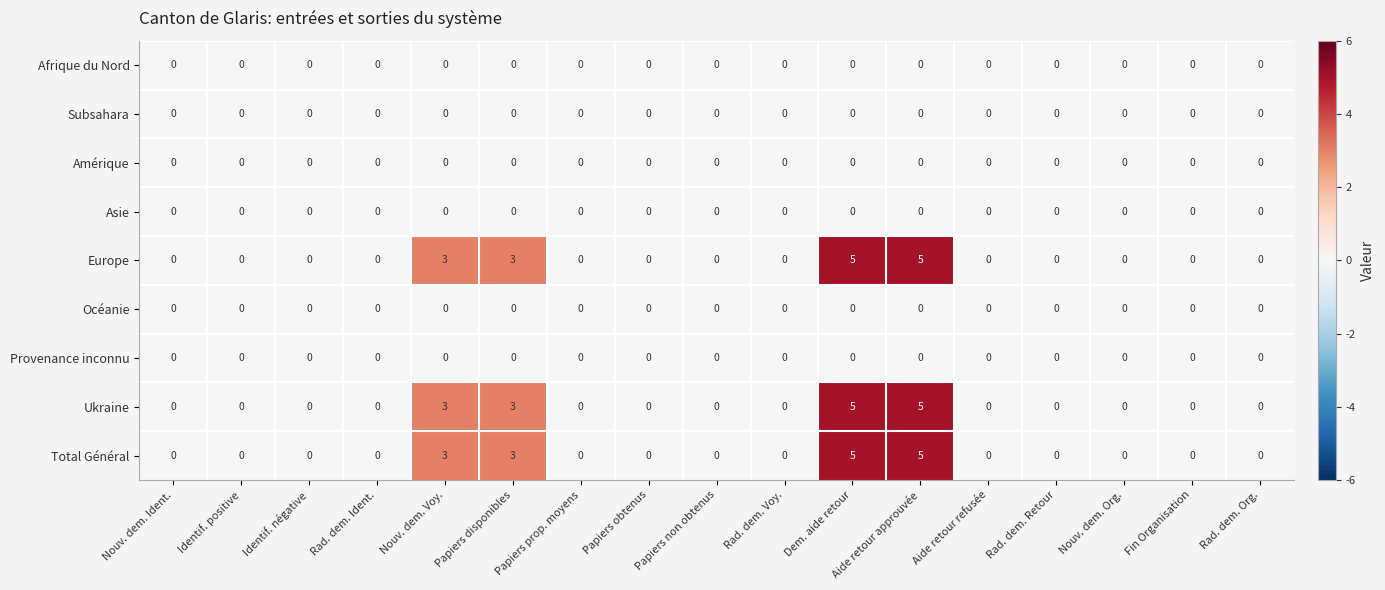

The Europe series shows 0 at Rad. dem. Retour. True or false?

True